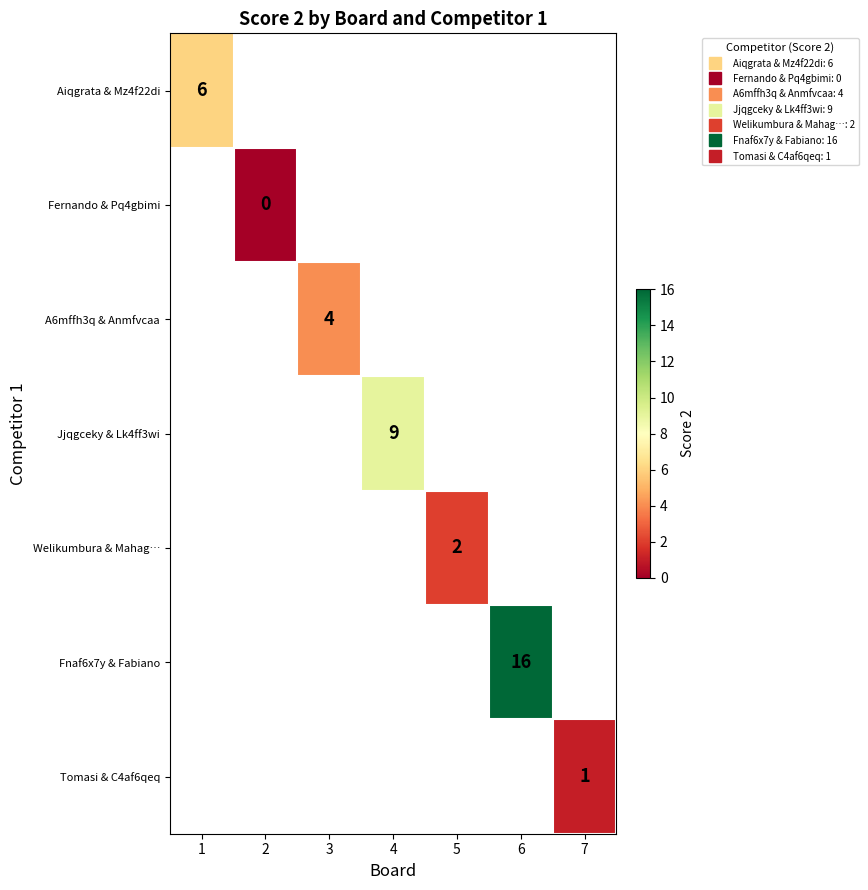

How many categories are shown in the chart?

7